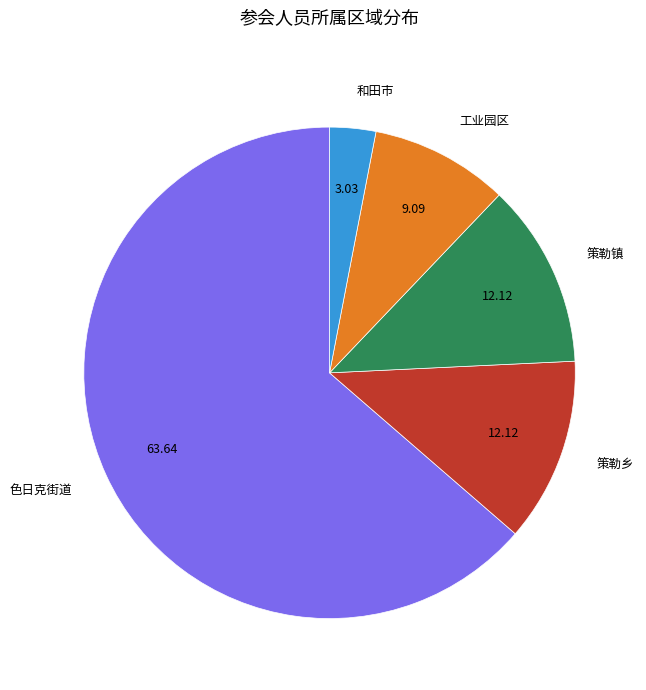

What is the largest slice in the pie chart?

色日克街道